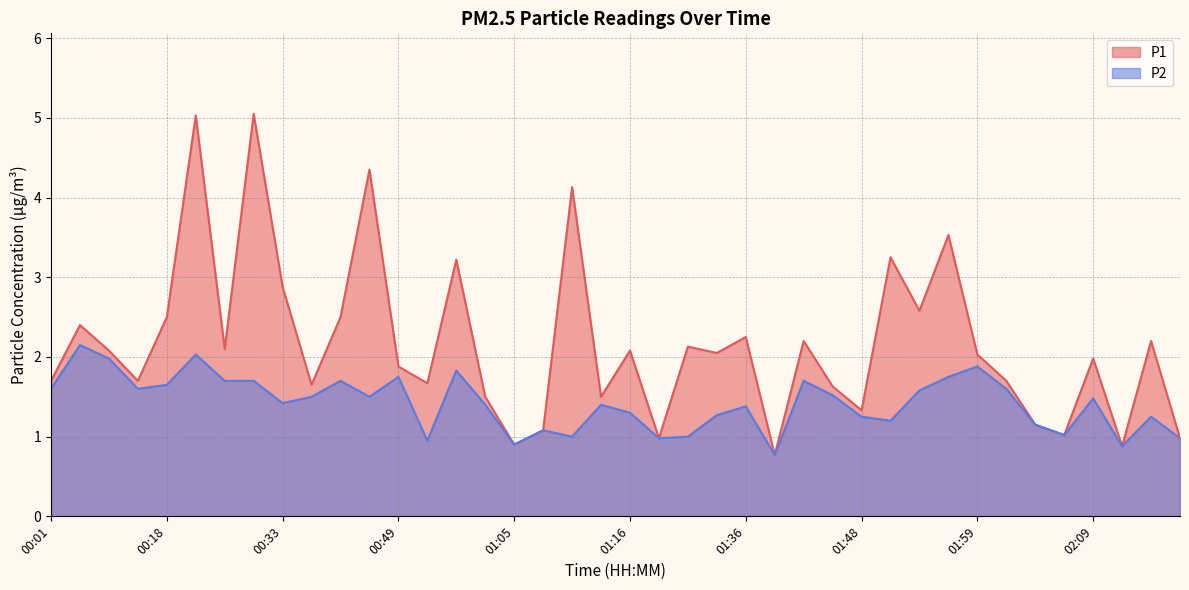

Reading left to right, what are all the values shown in this chart?

P1: 00:01=1.7	00:04=2.4	00:09=2.1	00:14=1.7	00:18=2.5	00:20=5.0	00:25=2.1	00:31=5.0	00:33=2.9	00:39=1.6	00:41=2.5	00:47=4.3	00:49=1.9	00:52=1.7	00:54=3.2	00:59=1.5	01:05=0.9	01:08=1.1	01:11=4.1	01:13=1.5	01:16=2.1	01:18=1.0	01:31=2.1	01:33=2.0	01:36=2.2	01:38=0.8	01:41=2.2	01:43=1.6	01:48=1.3	01:51=3.2	01:53=2.6	01:56=3.5	01:59=2.0	02:02=1.7	02:04=1.1	02:07=1.0	02:09=2.0	02:12=0.9	02:14=2.2	02:17=1.0
P2: 00:01=1.6	00:04=2.1	00:09=2.0	00:14=1.6	00:18=1.6	00:20=2.0	00:25=1.7	00:31=1.7	00:33=1.4	00:39=1.5	00:41=1.7	00:47=1.5	00:49=1.8	00:52=0.9	00:54=1.8	00:59=1.4	01:05=0.9	01:08=1.1	01:11=1.0	01:13=1.4	01:16=1.3	01:18=1.0	01:31=1.0	01:33=1.3	01:36=1.4	01:38=0.8	01:41=1.7	01:43=1.5	01:48=1.2	01:51=1.2	01:53=1.6	01:56=1.8	01:59=1.9	02:02=1.6	02:04=1.1	02:07=1.0	02:09=1.5	02:12=0.9	02:14=1.2	02:17=1.0